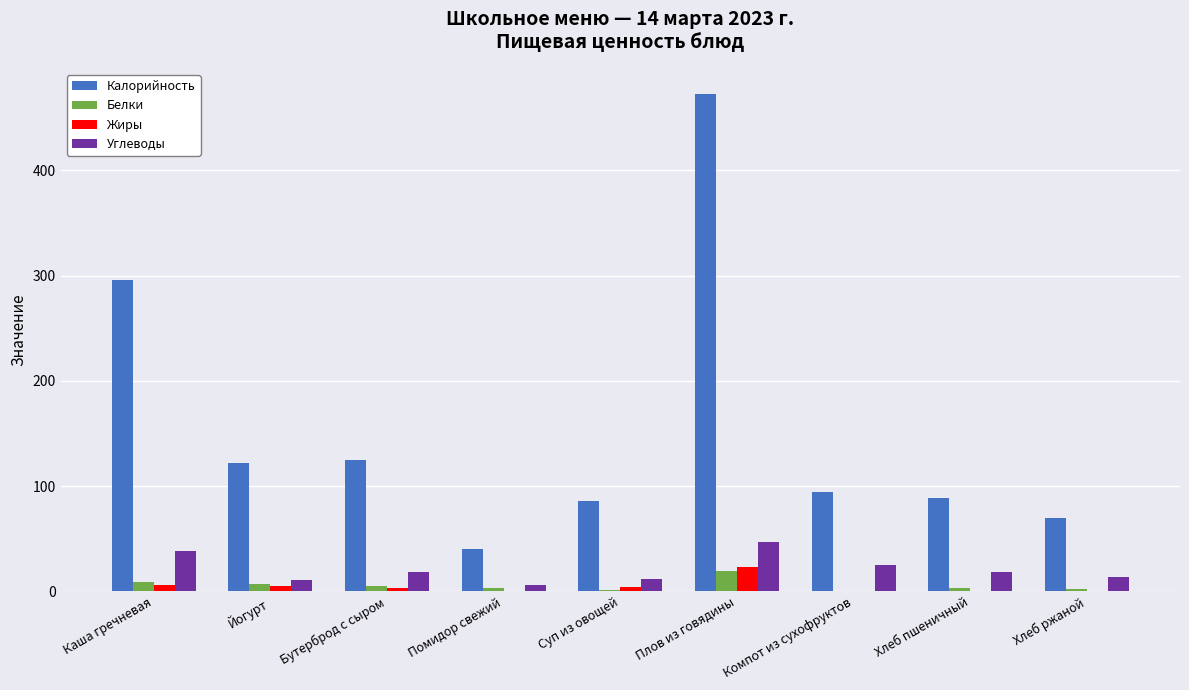

How many groups of bars are there?

9